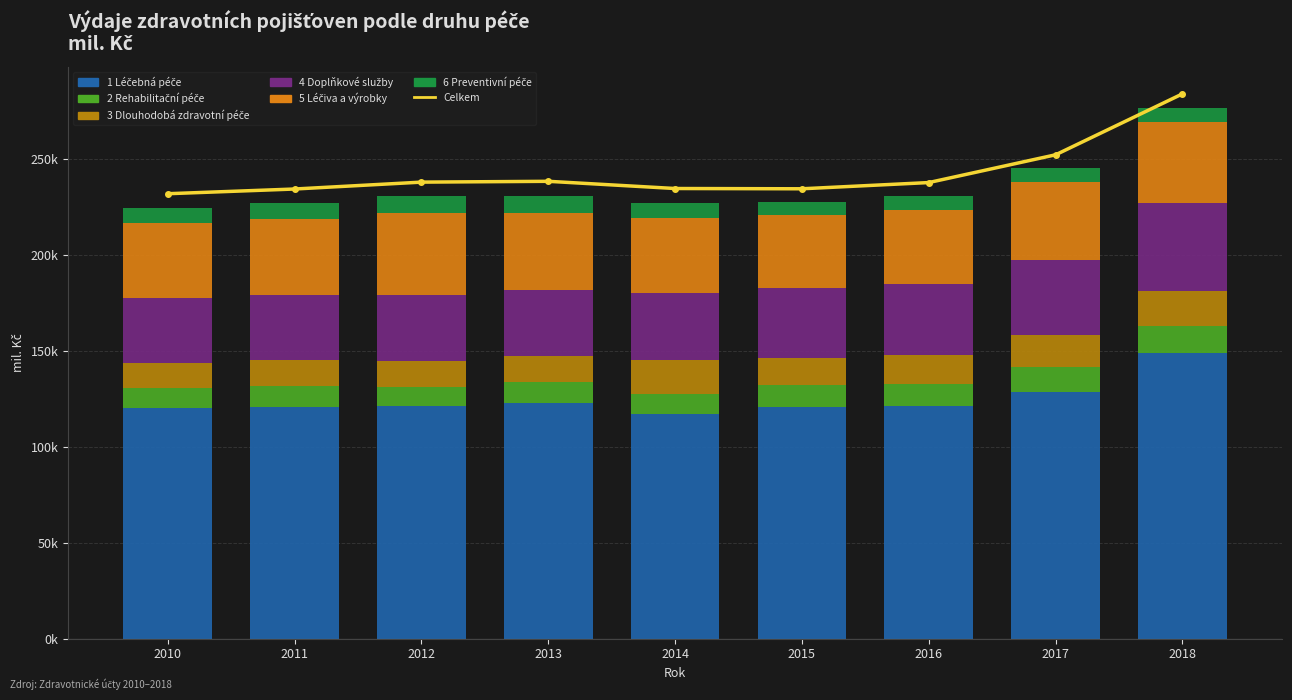

Between 2015 and 2016, which is larger?

2016